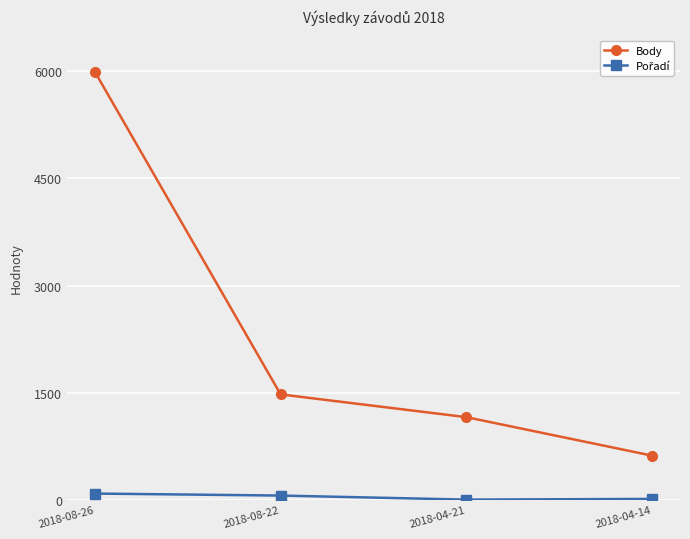

The value of Body at 2018-08-22 is 1009. True or false?

False